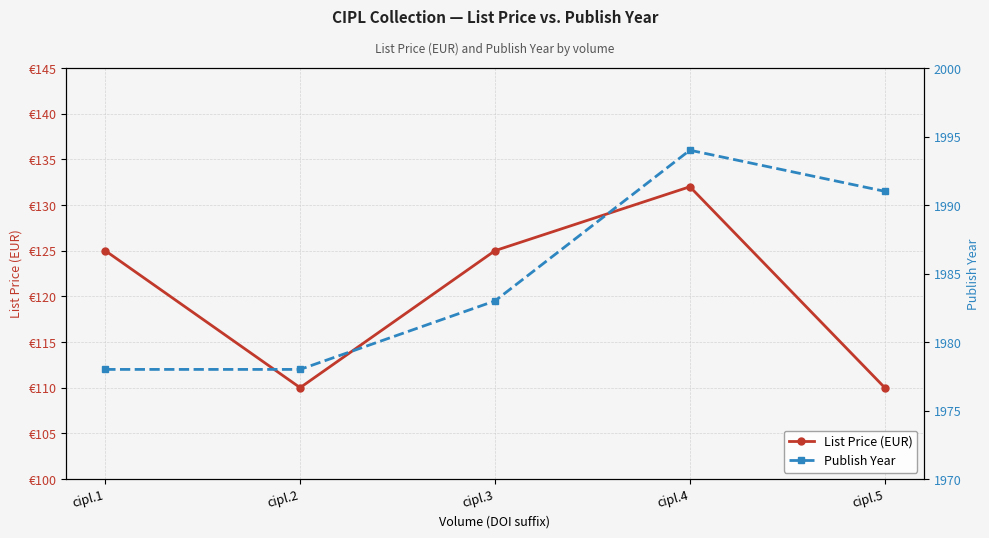

How many data points in List Price (EUR) are less than 125?

2